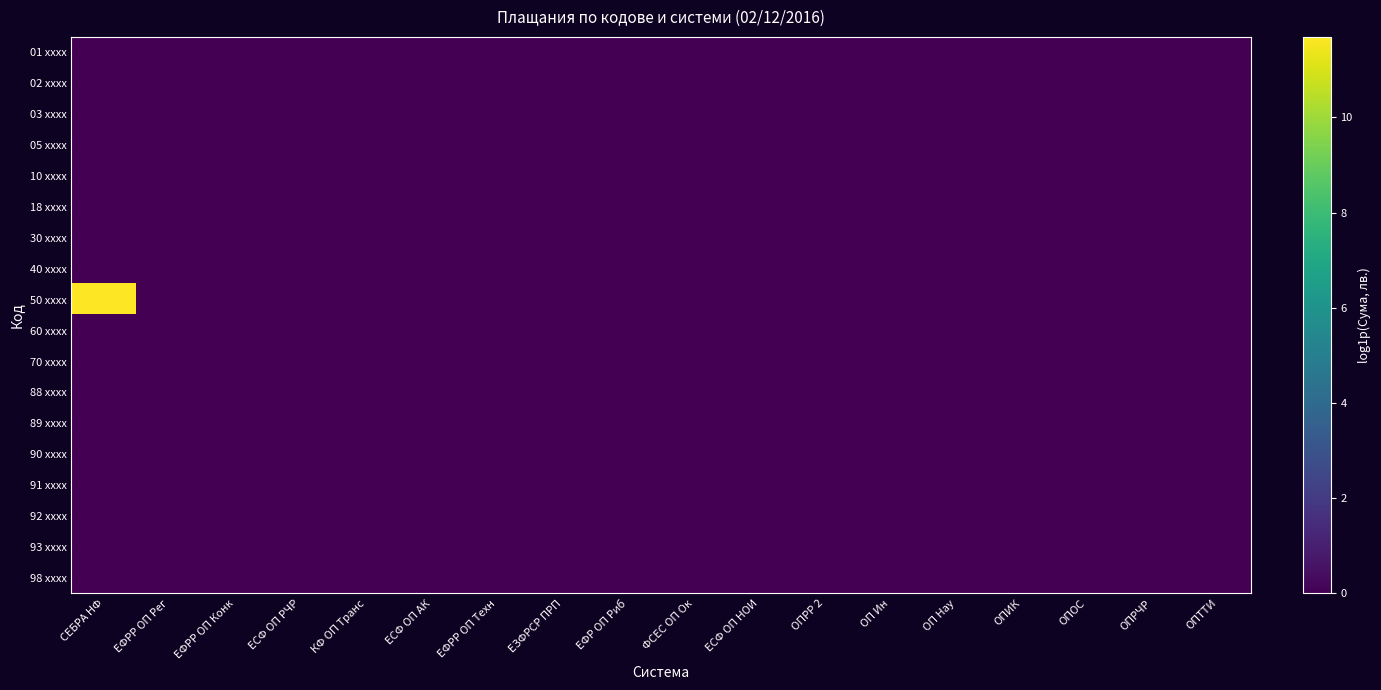

List the series in order of their peak value, lowest first.

01 xxxx, 02 xxxx, 03 xxxx, 05 xxxx, 10 xxxx, 18 xxxx, 30 xxxx, 40 xxxx, 60 xxxx, 70 xxxx, 88 xxxx, 89 xxxx, 90 xxxx, 91 xxxx, 92 xxxx, 93 xxxx, 98 xxxx, 50 xxxx